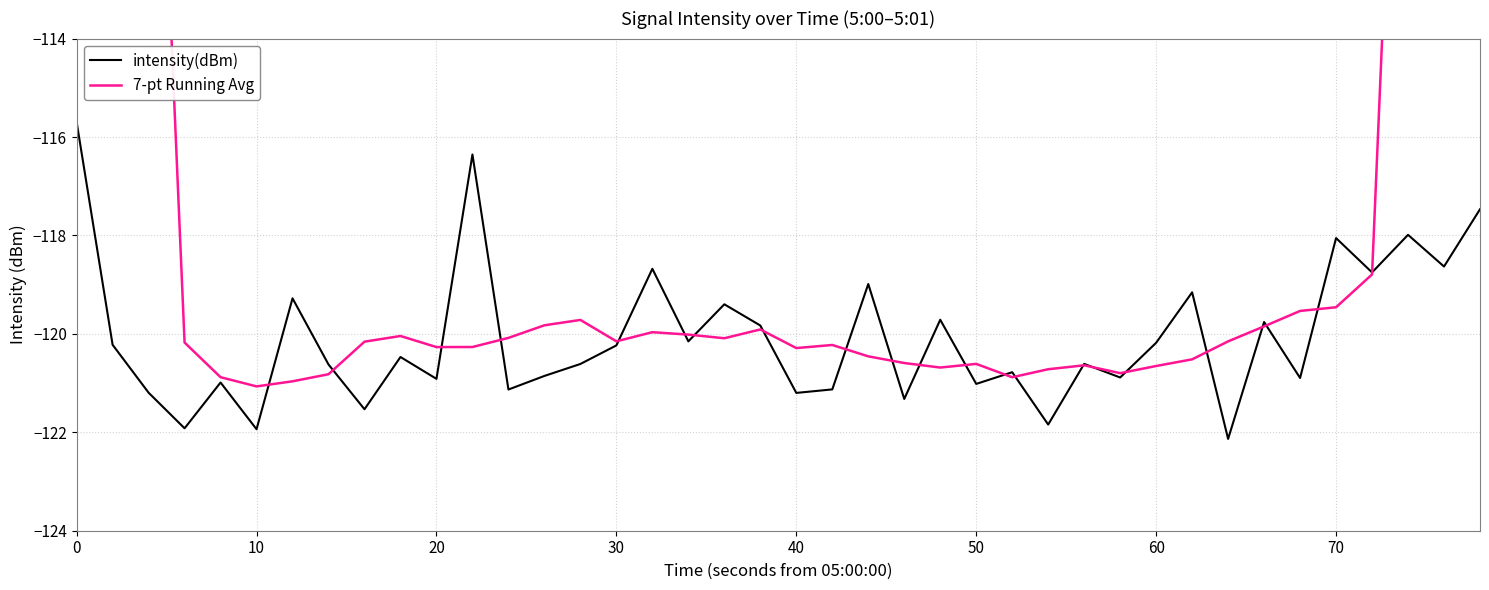

What is the maximum value for intensity(dBm)?

-115.7